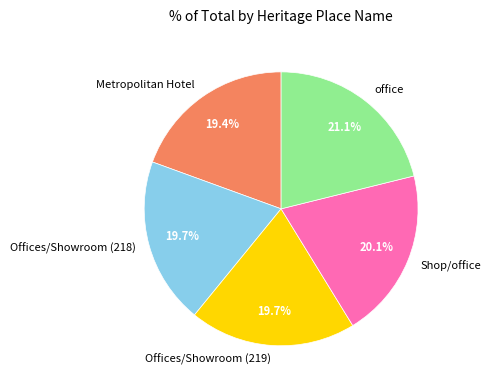

Does office represent more than half of the total?

No